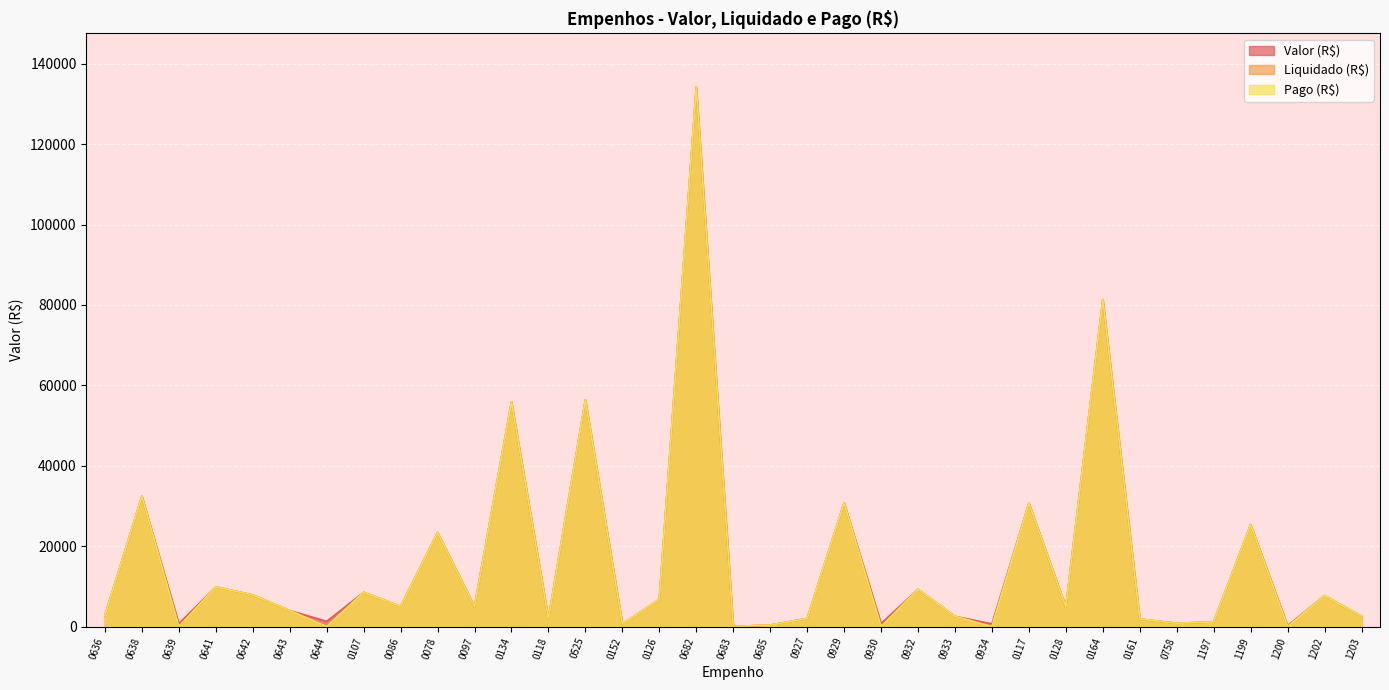

Between 0929 and 0107, which is larger?

0929